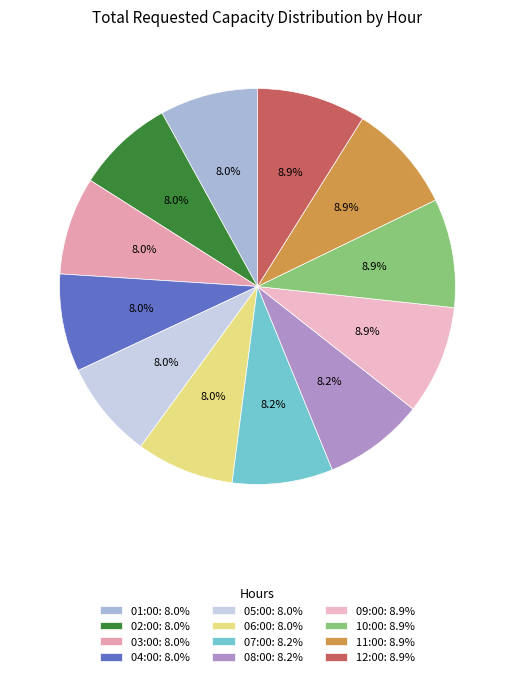

Approximately how many times larger is the value at 06:00 compared to 05:00?

1.0